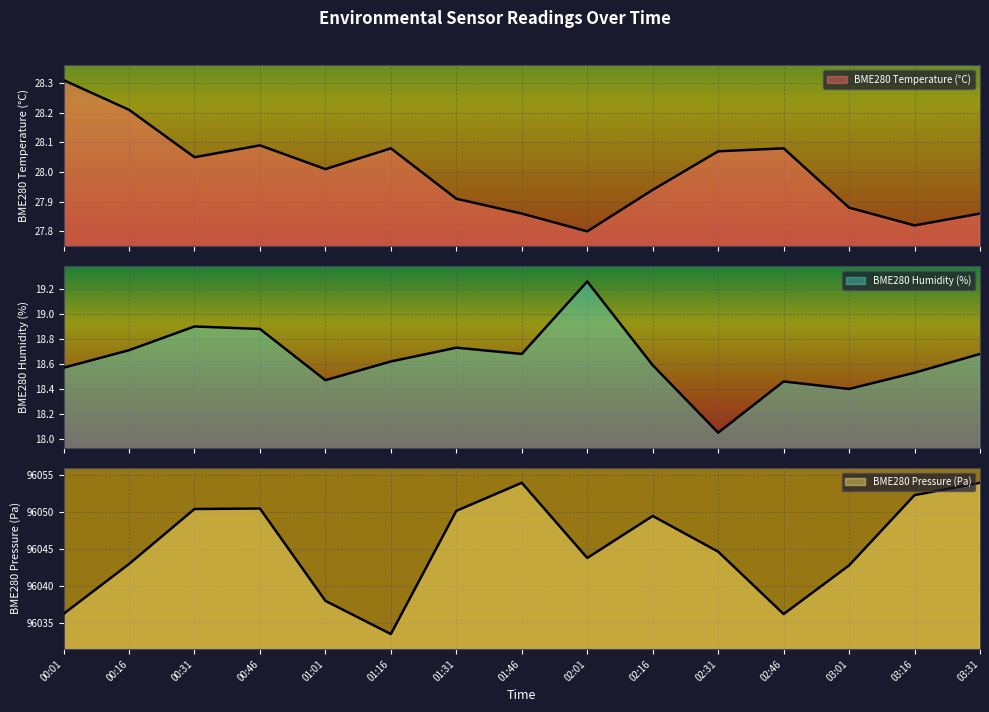

What is the average value of the BME280_temperature series?

28.0